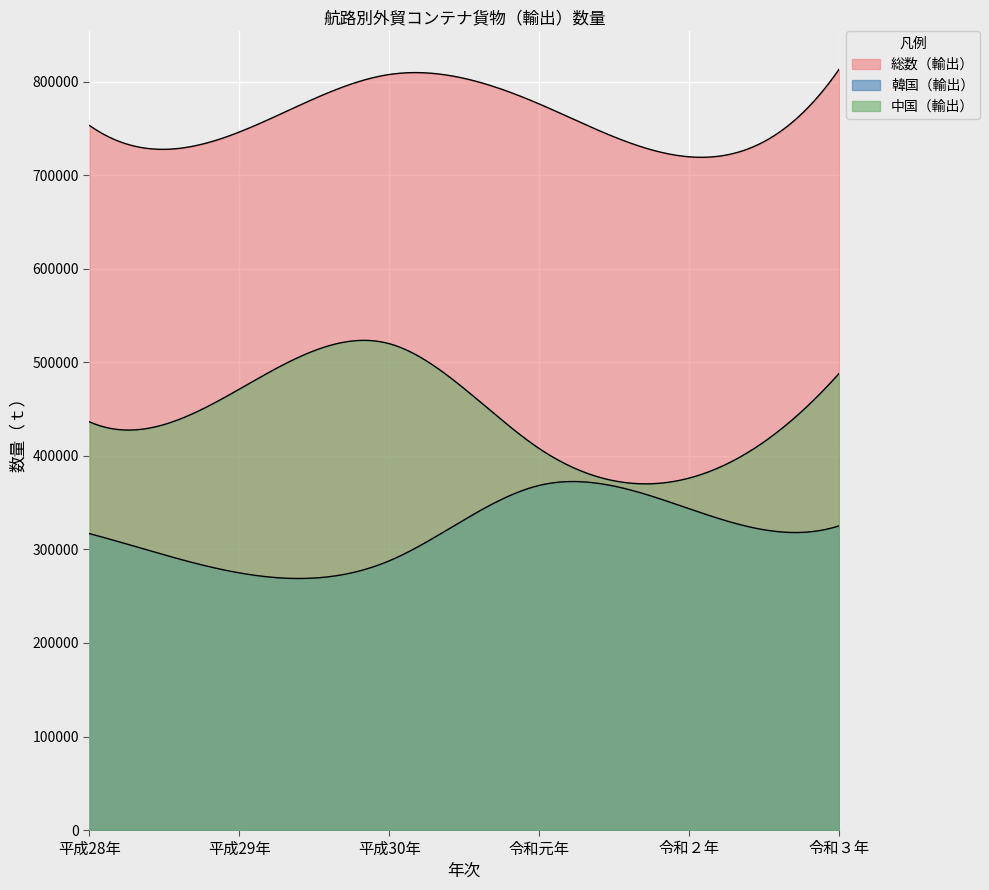

True or false: 総数（輸出） and 中国（輸出） intersect in this chart.

False